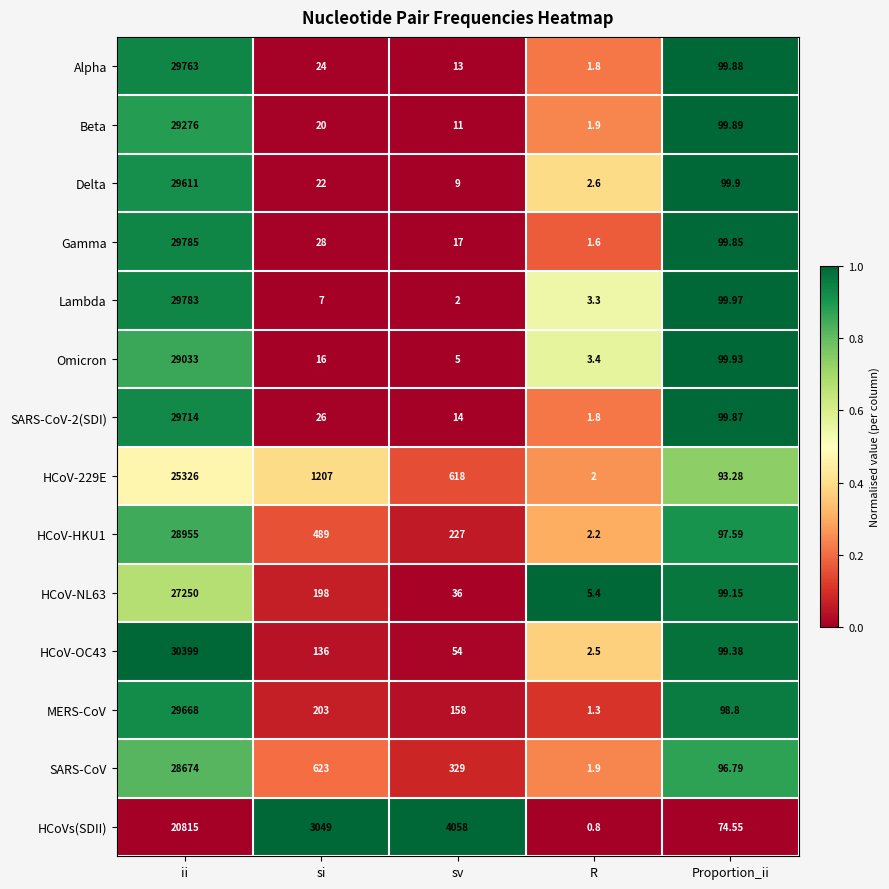

Which category has the lowest value in the HCoV-229E series?

R